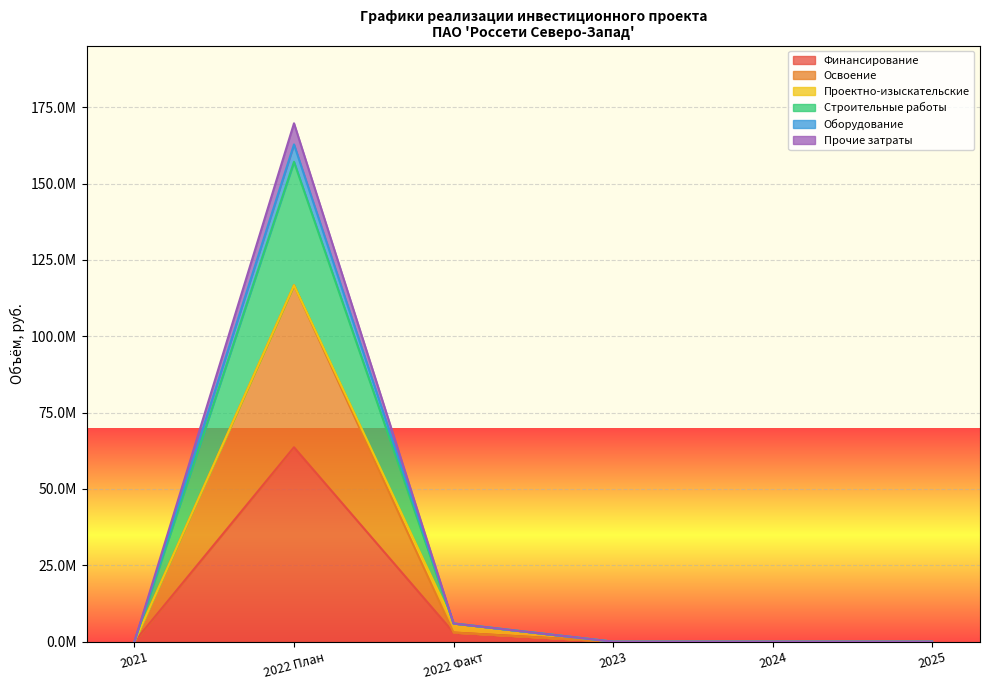

Which has a higher value, 2023 or 2024?

2023